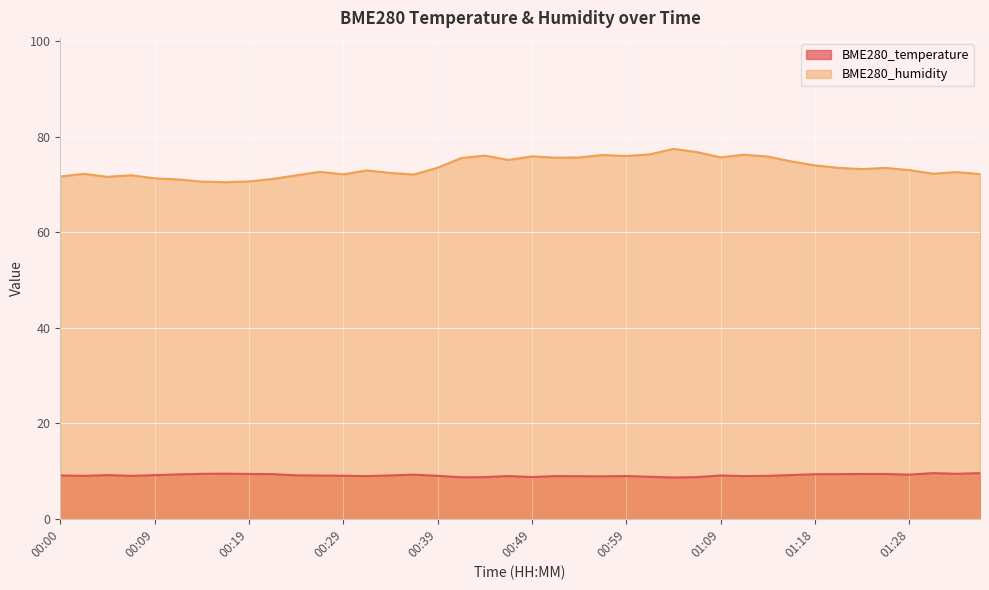

True or false: BME280_temperature and BME280_humidity intersect in this chart.

False